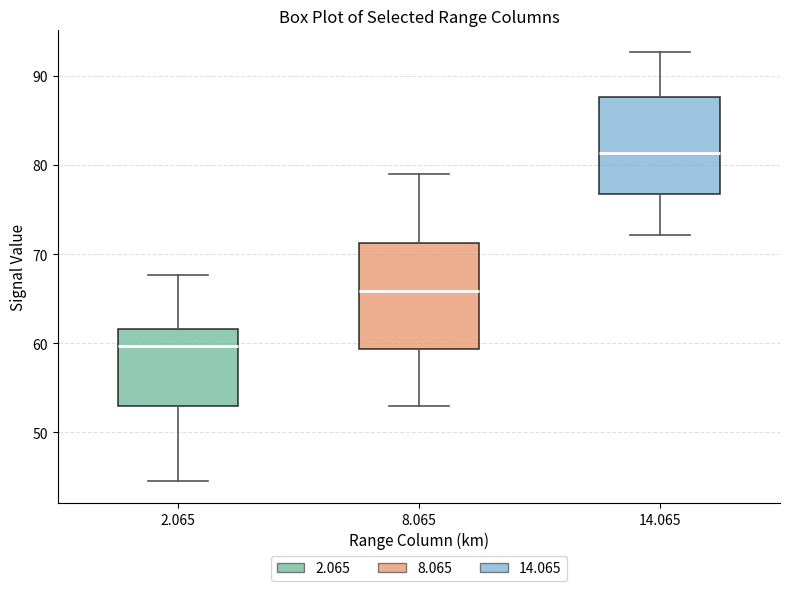

Which box has the lowest median line?

2.065